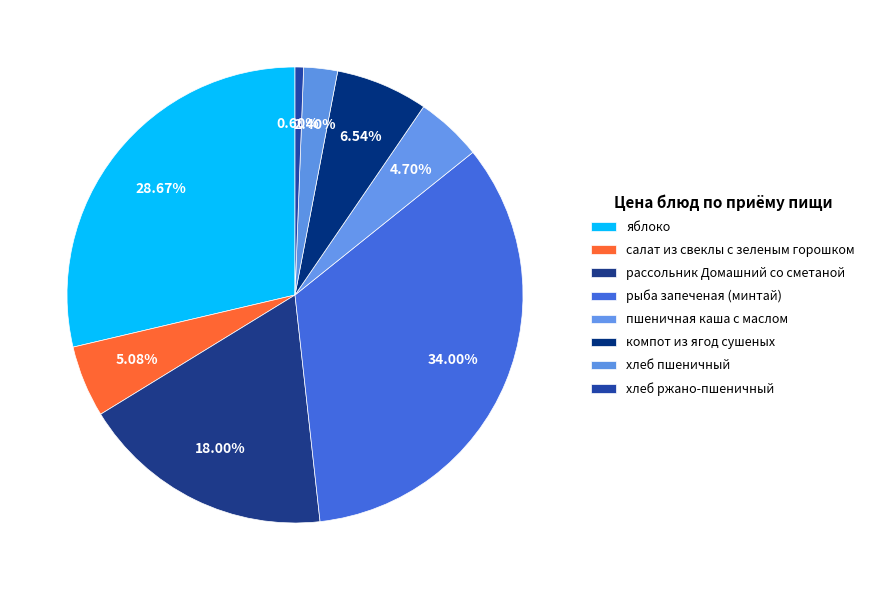

What is the largest slice in the pie chart?

рыба запеченая (минтай)